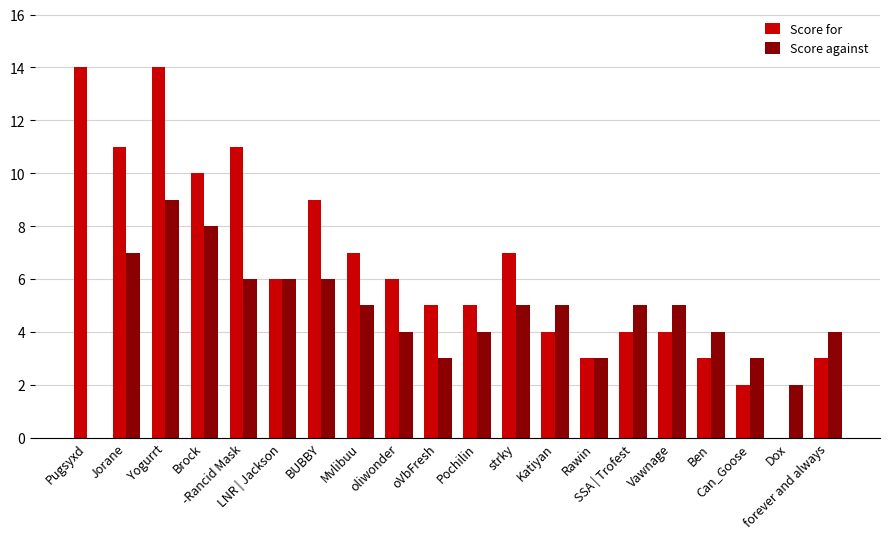

How many groups of bars are there?

20